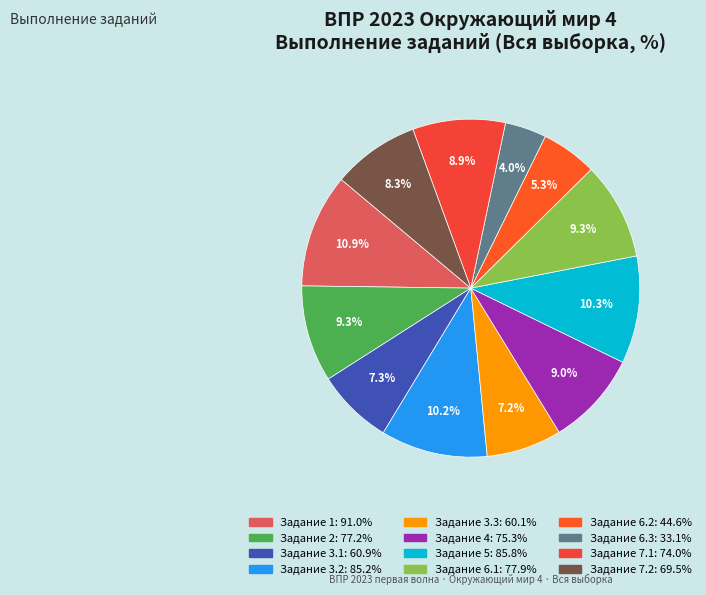

How many slices are in this pie chart?

12